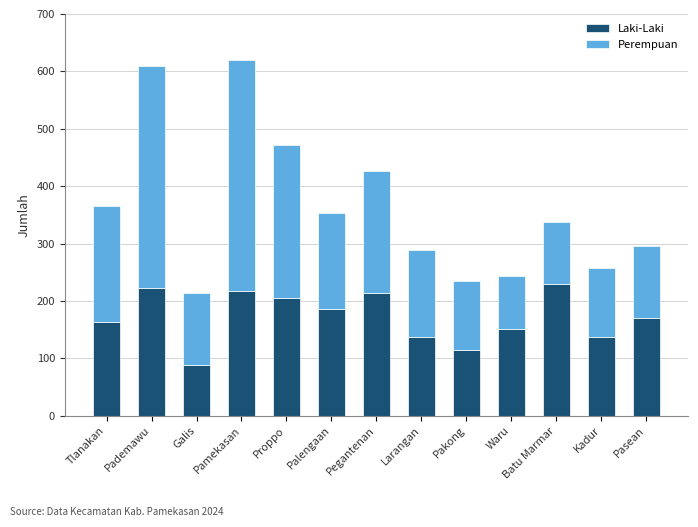

How many bars are there in total?

13